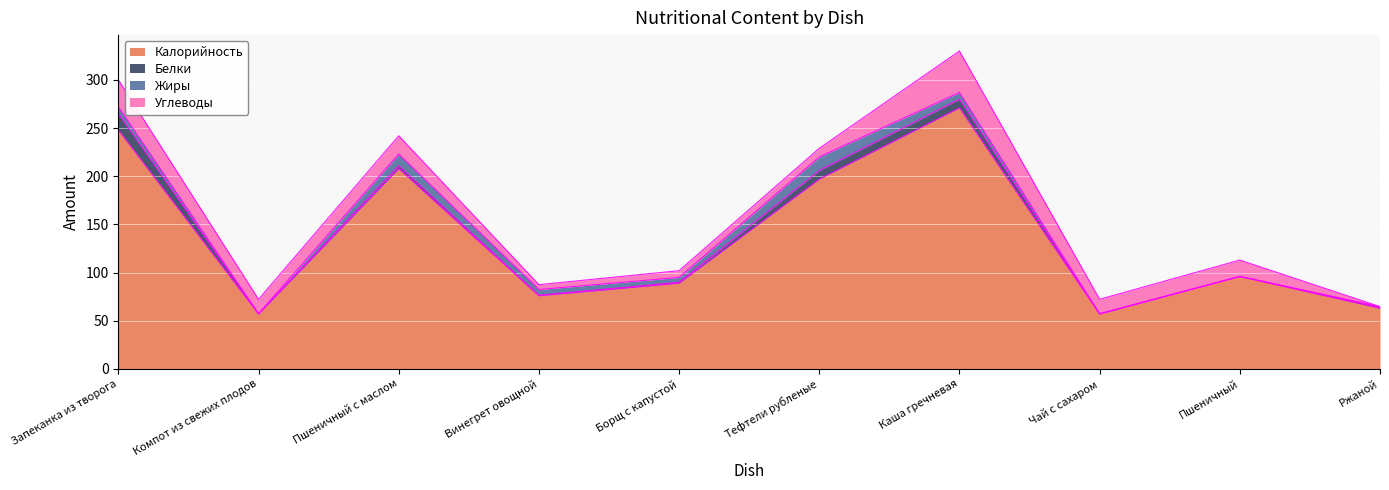

At which category does Жиры reach its first local peak?

Пшеничный с маслом